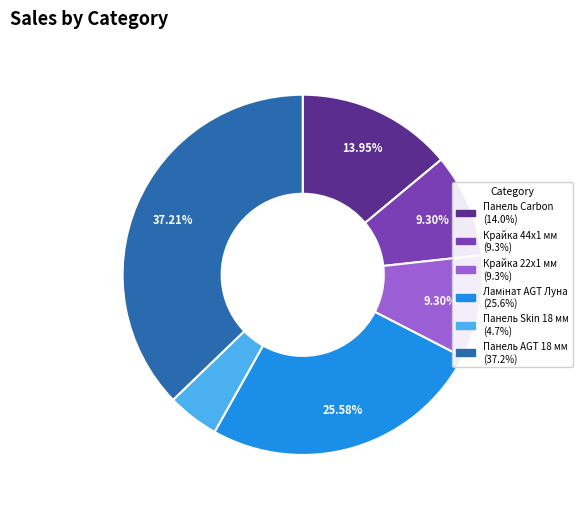

What is the largest slice in the pie chart?

Панель AGT 18 мм